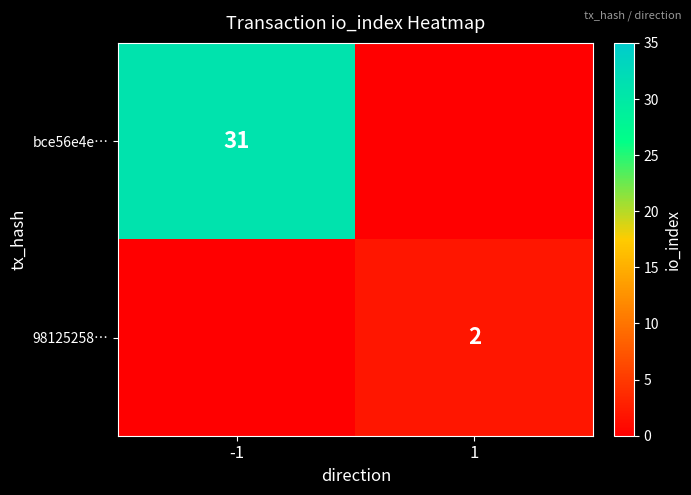

True or false: 98125258… has a value of 3 at 1.

False